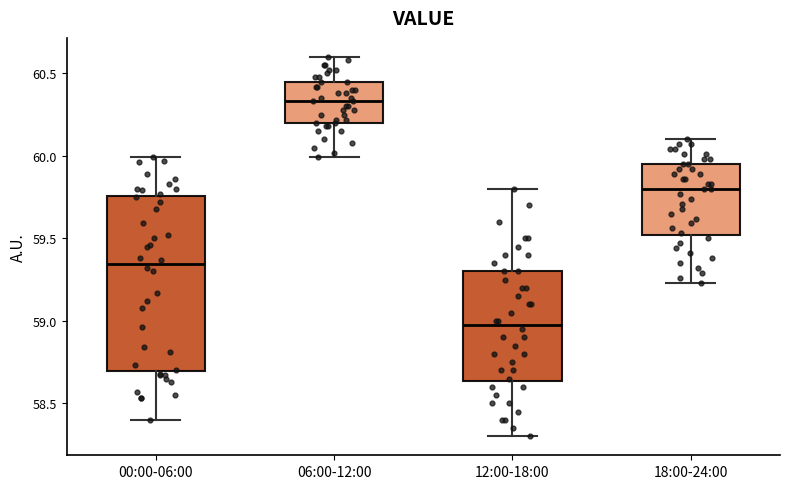

Reading left to right, read every box against the y-axis: the position of its median line, the range the box covers, and the ends of its whiskers. The values are not printed on the chart, so give them approximately, as read against the axis.

00:00-06:00: median 59.35, box 58.70 to 59.75, whiskers 58.40 to 60.00
06:00-12:00: median 60.35, box 60.20 to 60.45, whiskers 60.00 to 60.60
12:00-18:00: median 59.00, box 58.65 to 59.30, whiskers 58.30 to 59.80
18:00-24:00: median 59.80, box 59.50 to 59.95, whiskers 59.25 to 60.10